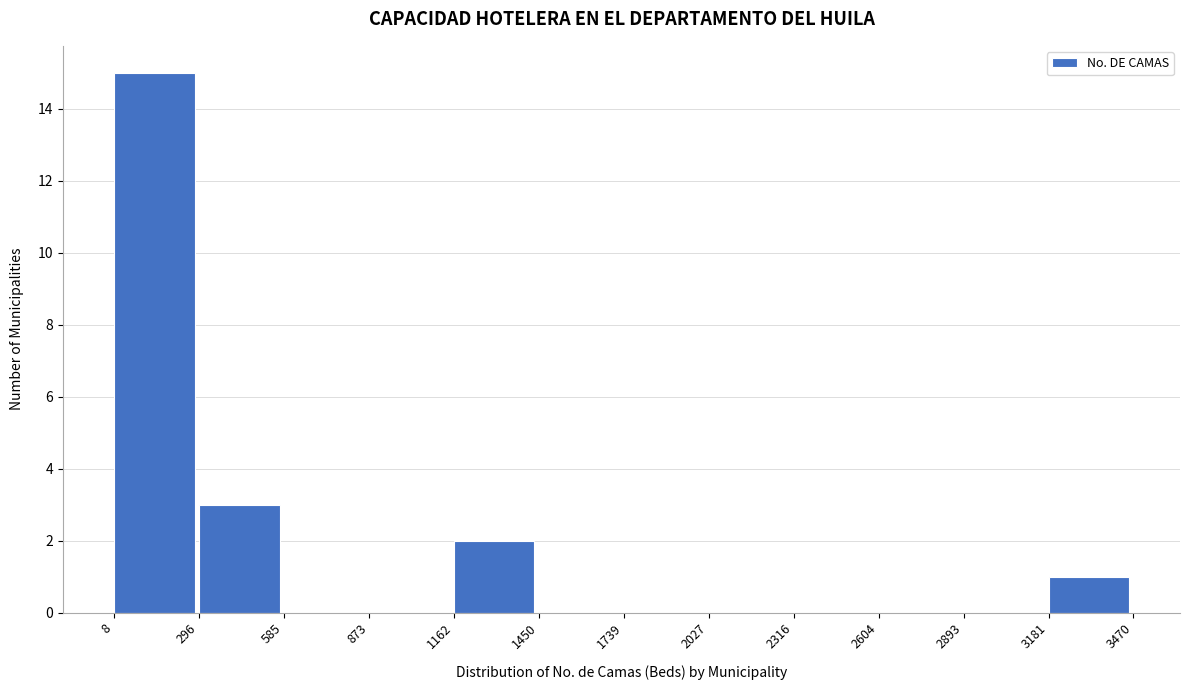

Over which range of the x-axis is the bar tallest?

8 to 296